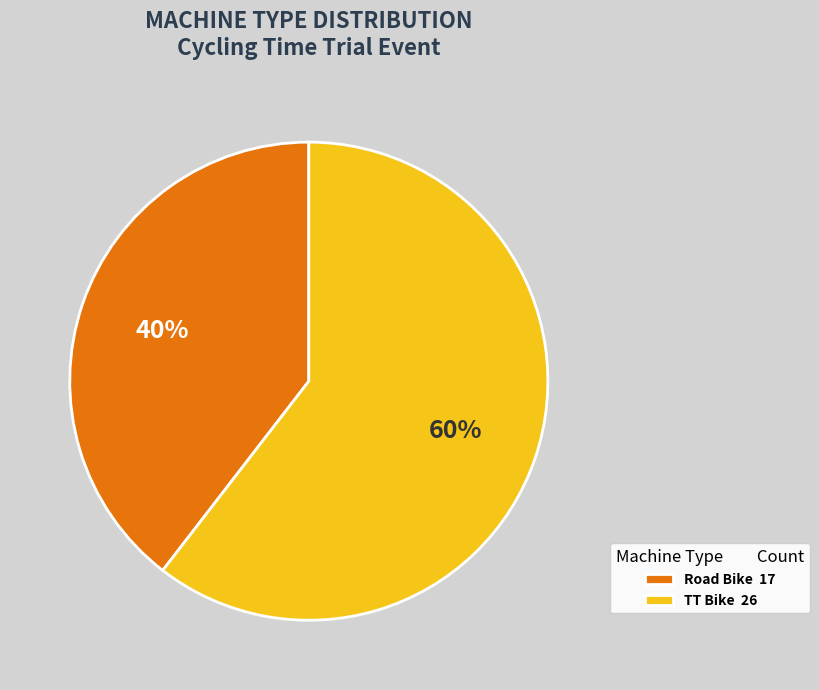

How many slices are in this pie chart?

2